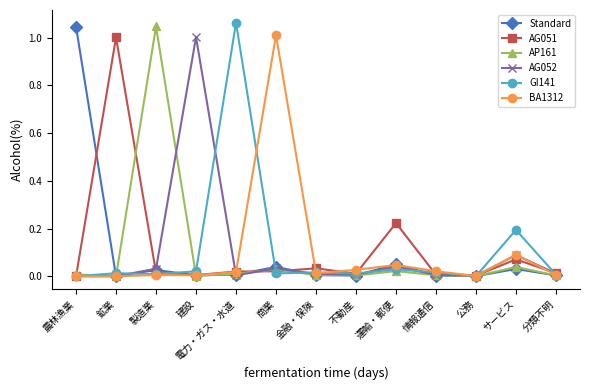

The AG052 series shows 0.0 at 商業. True or false?

True